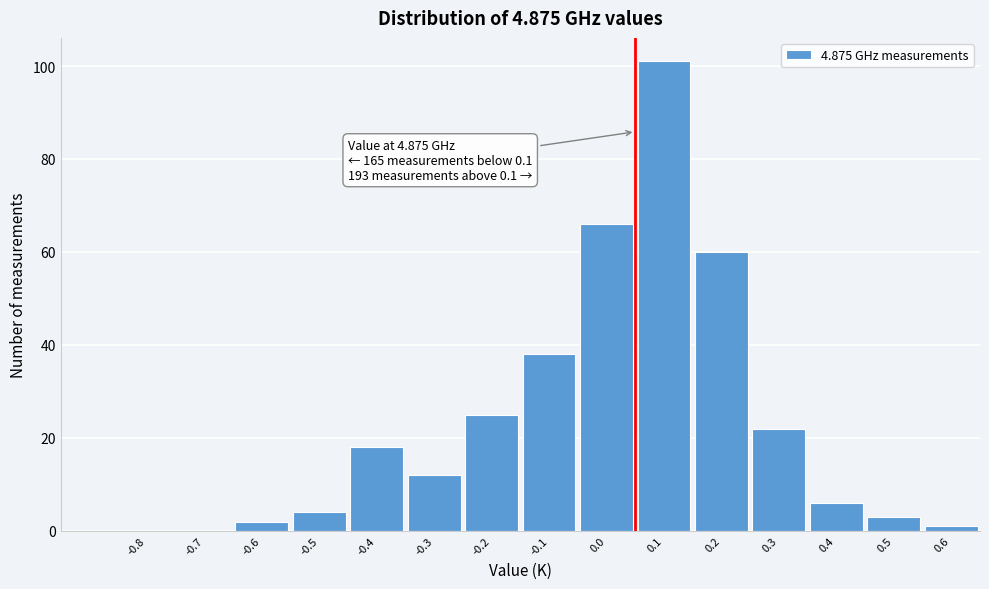

Reading left to right, transcribe all the data shown in this chart.

-0.8=0	-0.7=0	-0.6=2	-0.5=4	-0.4=18	-0.3=12	-0.2=25	-0.1=38	0.0=66	0.1=101	0.2=60	0.3=22	0.4=6	0.5=3	0.6=1